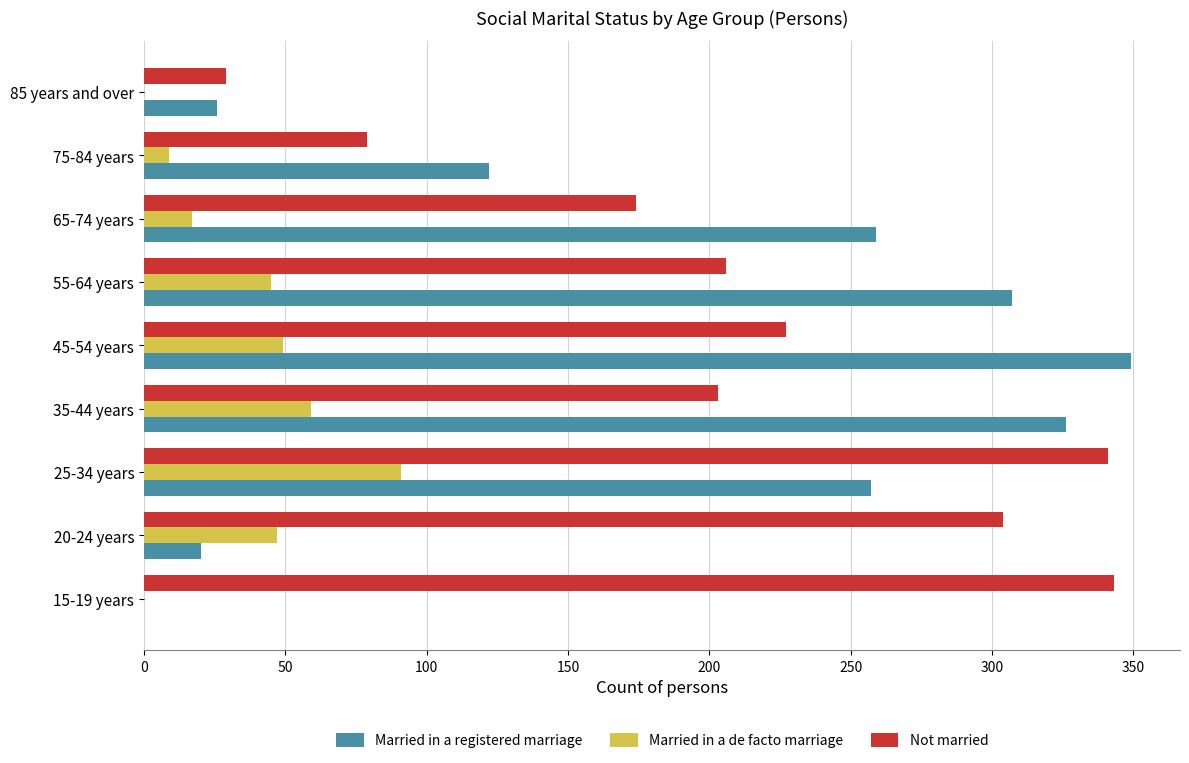

Is it true that Not married equals 6 at 85 years and over?

False